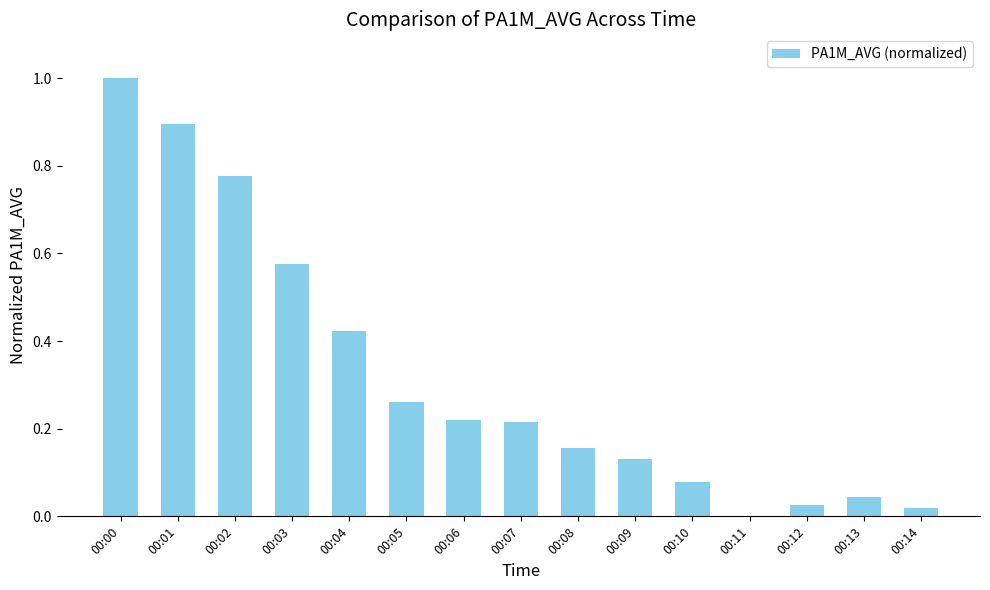

Which category has the highest value across all series?

00:00